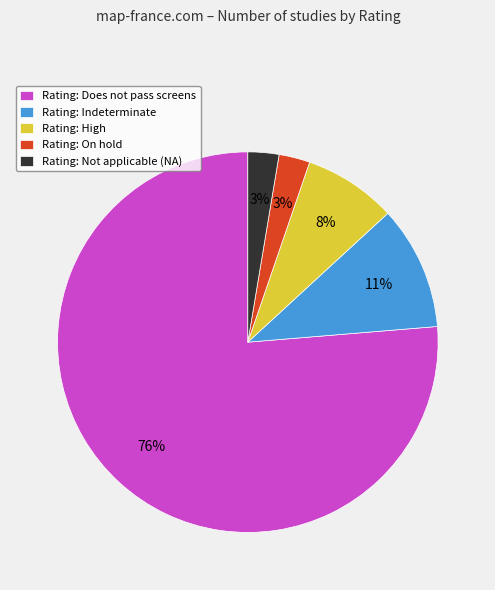

Is it true that Rating: Does not pass screens is 76% of the pie?

True